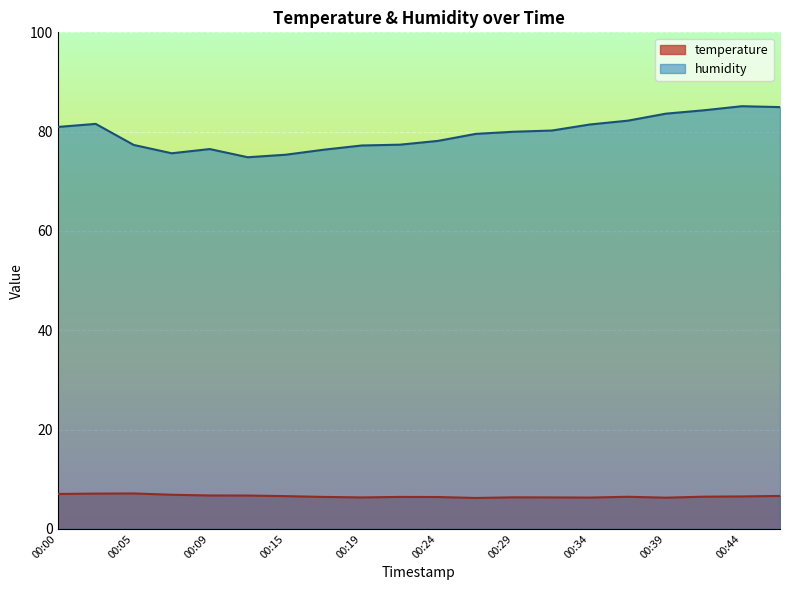

In humidity, how many points are lower than both neighbors (excluding endpoints)?

2